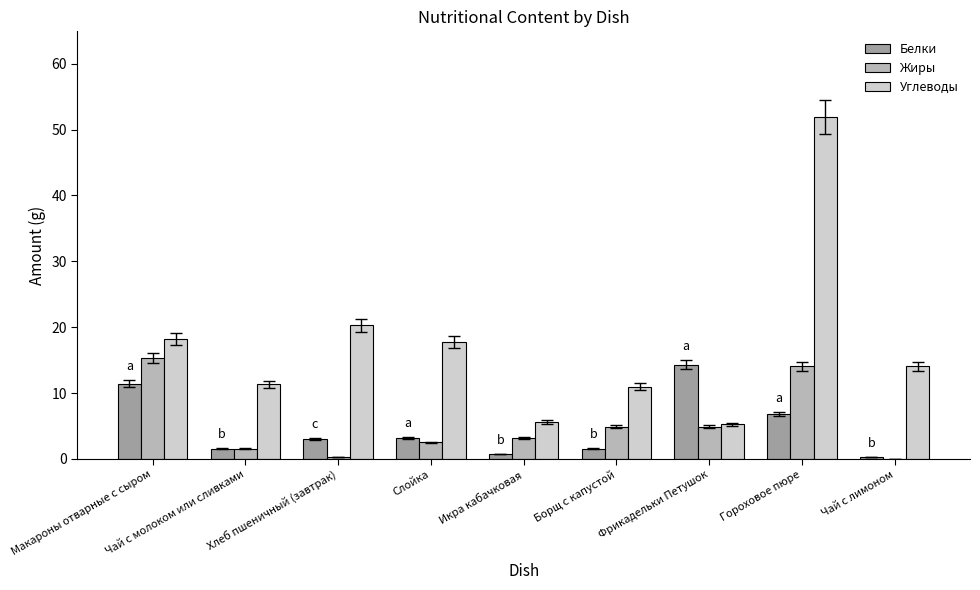

True or false: Жиры has a value of 4.9 at Фрикадельки Петушок.

True